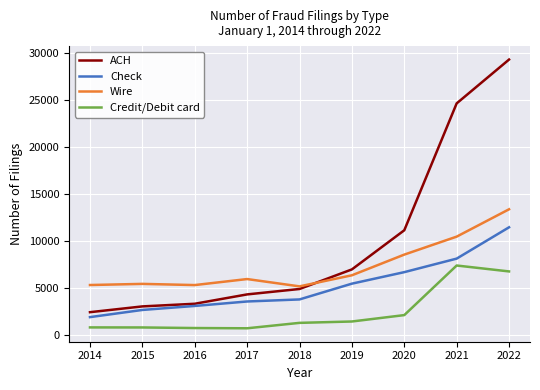

What is the minimum value for Wire?

5202